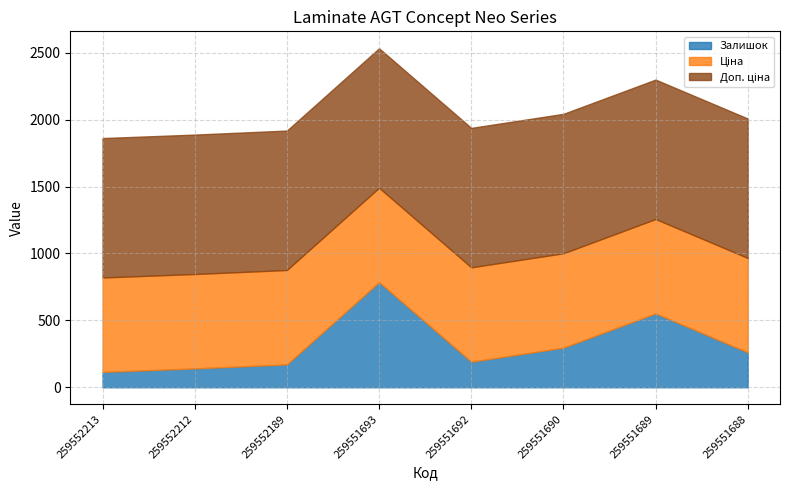

What is the value of the Доп. ціна point at the 7th from the left?

1042.0